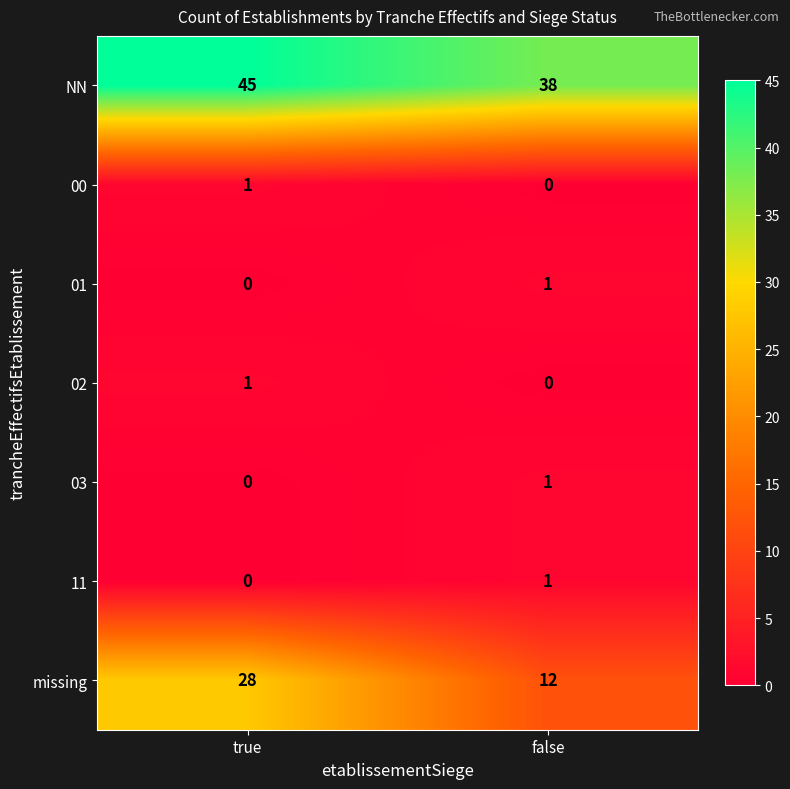

List the labels in order of 00 value, smallest first.

false, true